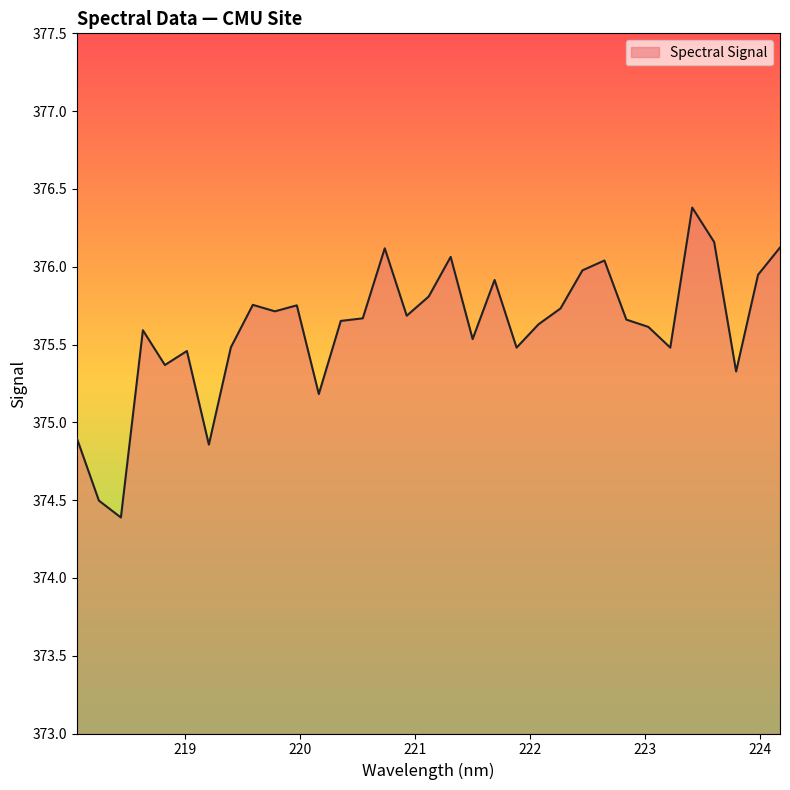

What is the maximum value shown in the chart?

376.4